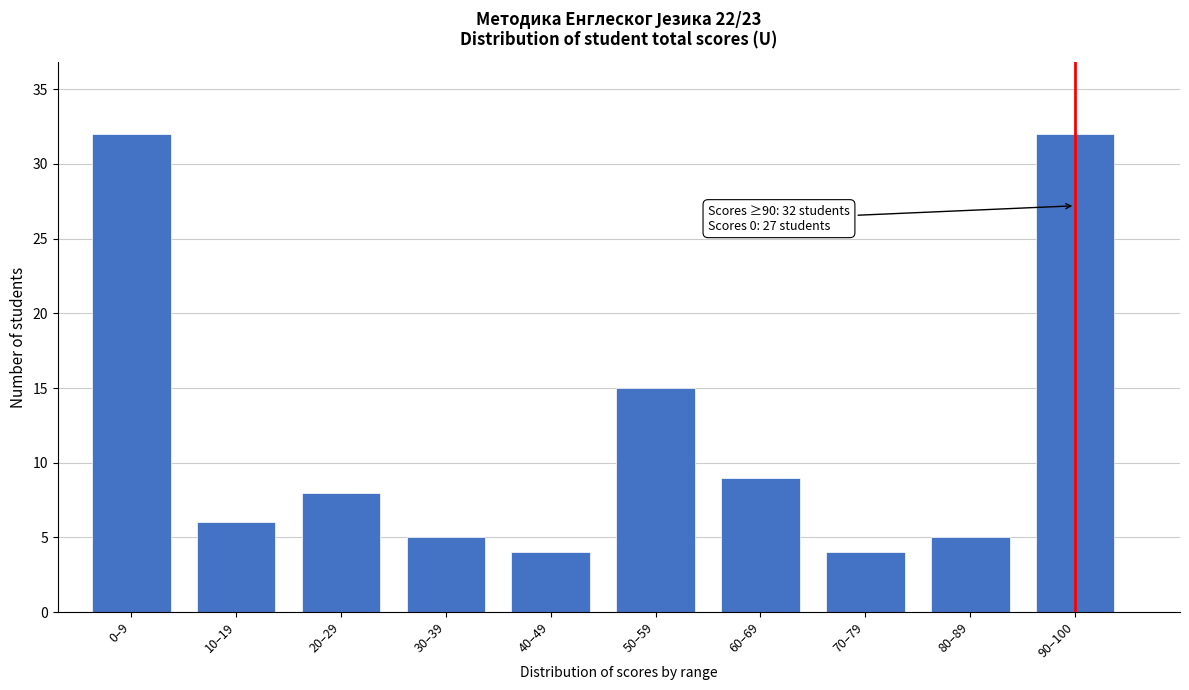

Reading left to right, transcribe all the data shown in this chart.

32	6	8	5	4	15	9	4	5	32